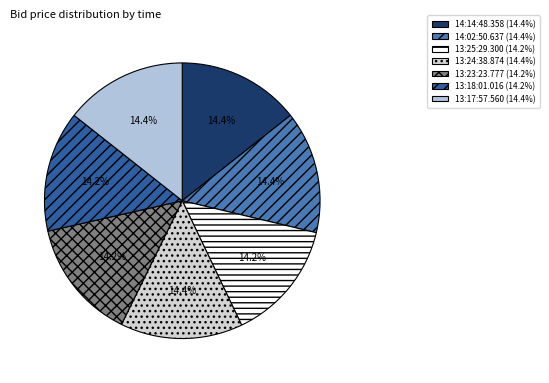

Is it true that 13:25:29.300 is 27% of the pie?

False